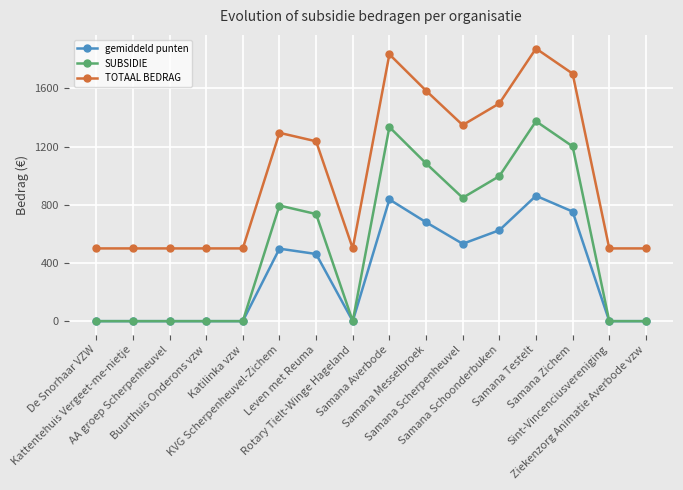

The value of TOTAAL BEDRAG at Samana Zichem is 1701.5. True or false?

True